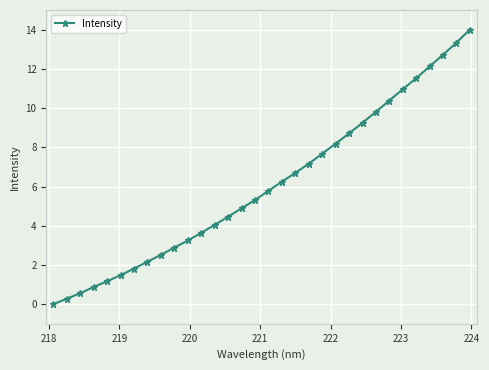

What is the average value?

6.1